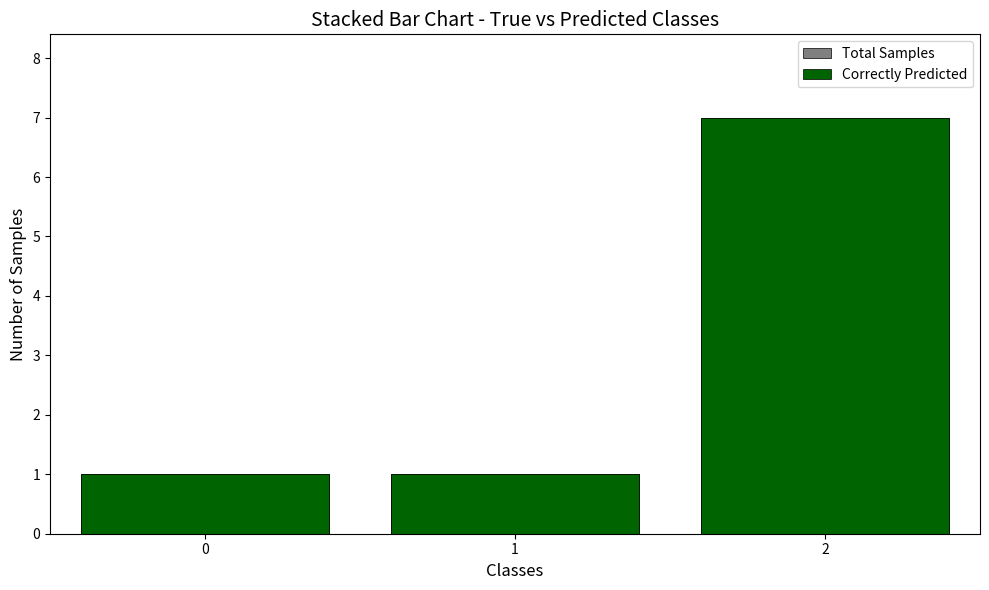

How many distinct data groups are displayed?

2